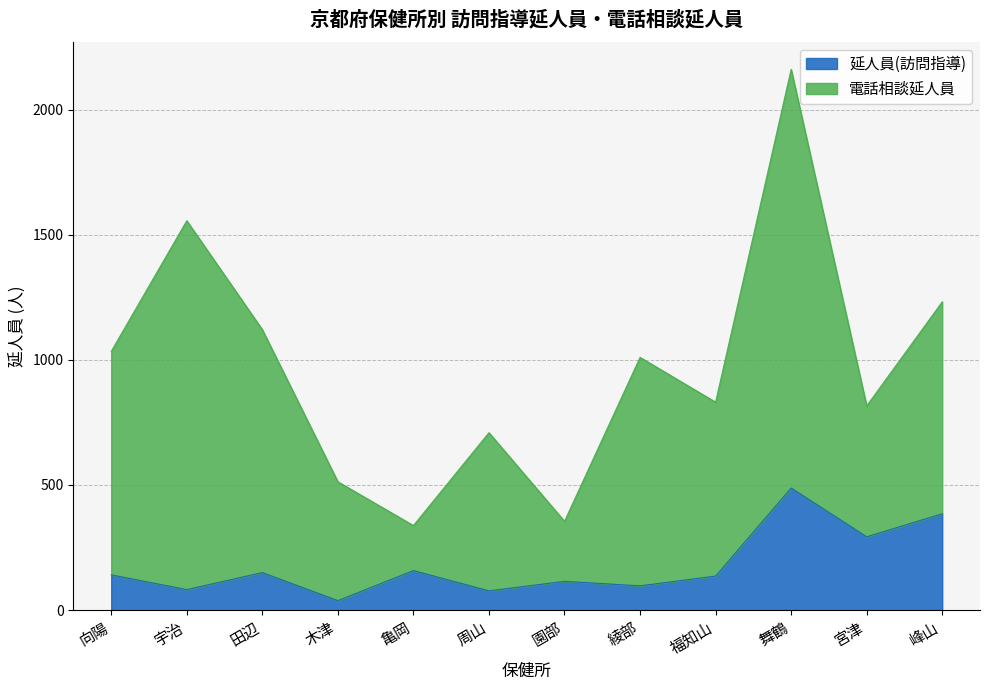

How many interior local valleys (lower than both neighbors) does the data have?

5